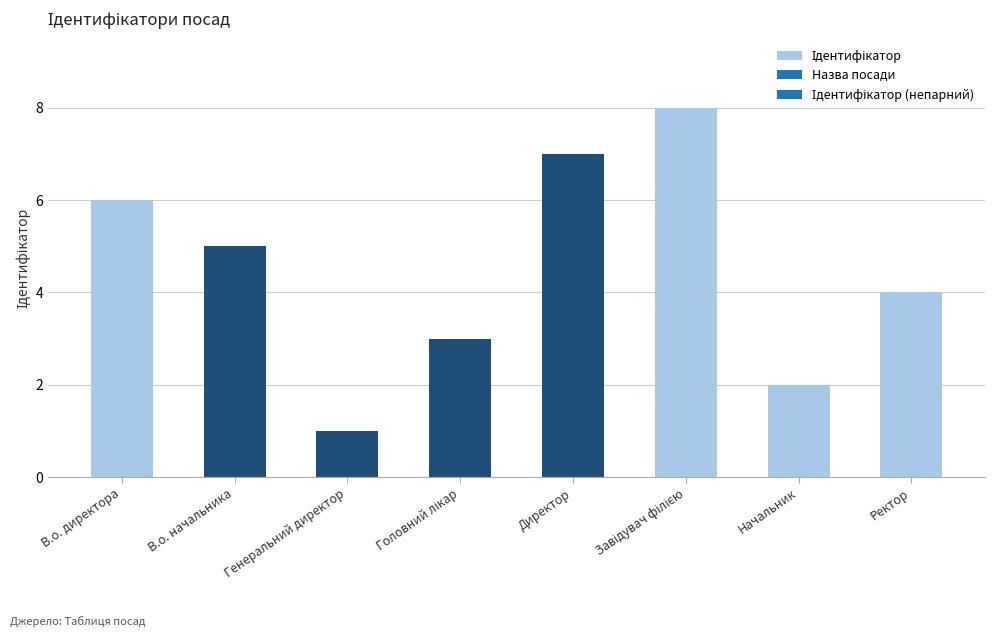

How many categories are shown in the chart?

8